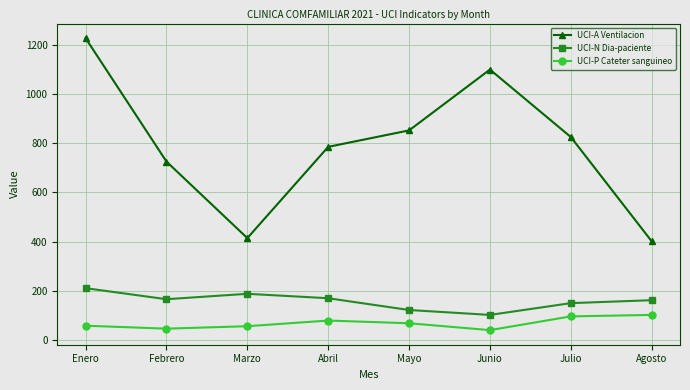

What is the total value across all series at Marzo?

656